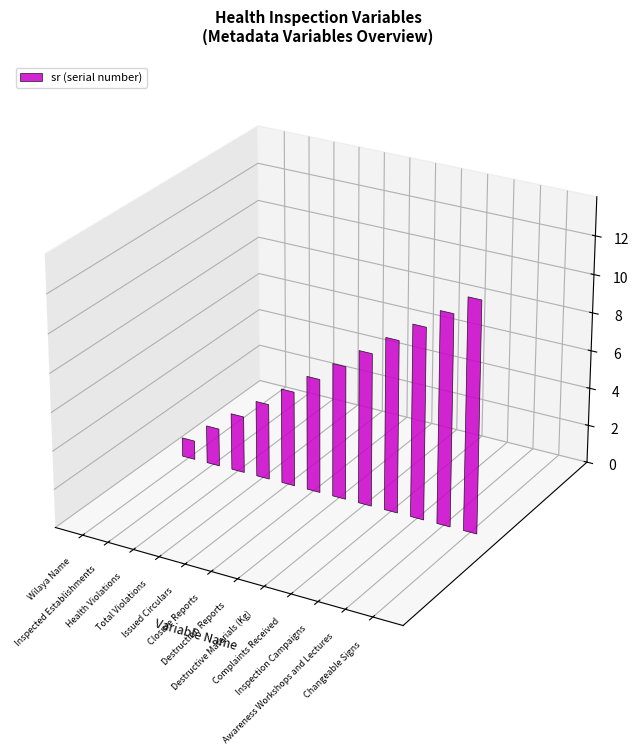

Which has a higher value, Inspection Campaigns or Issued Circulars?

Inspection Campaigns